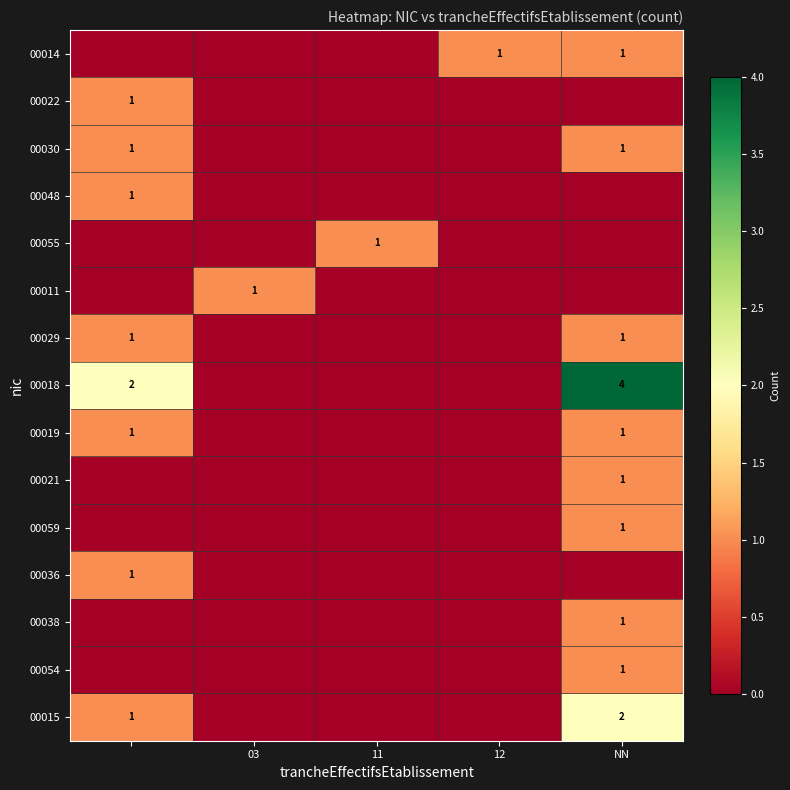

Where is 00022 nearest to the value 0?

03